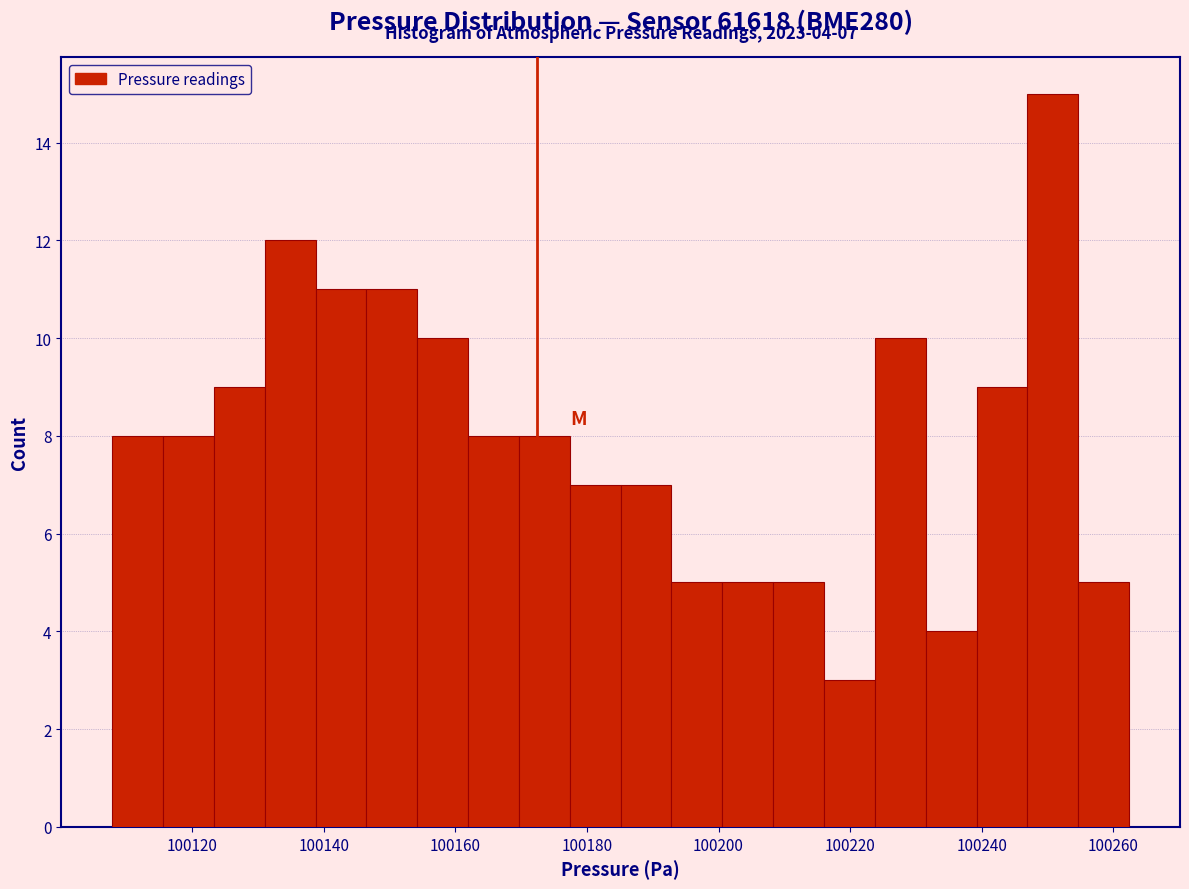

Read against the x-axis, roughly where is the centre of the tallest bar?

100250